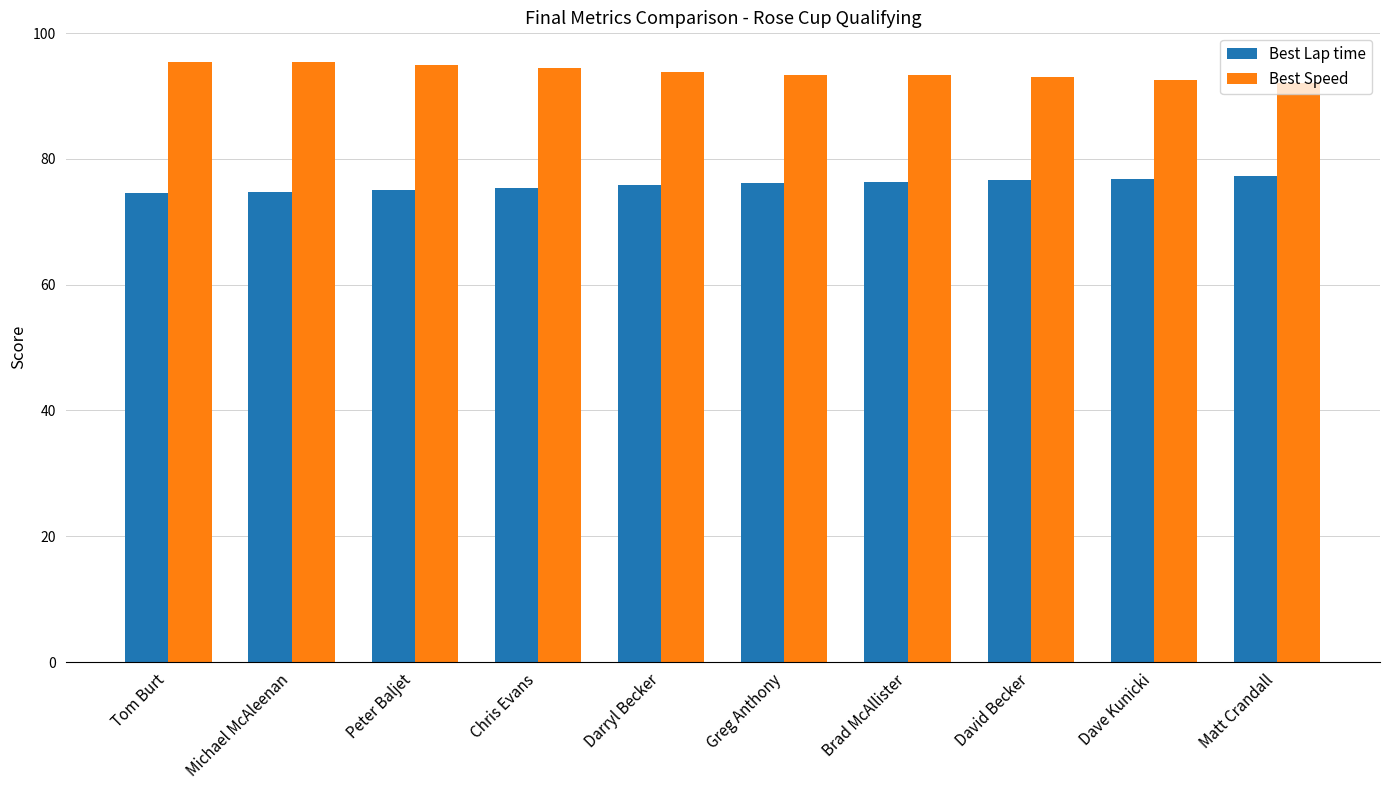

Rank the series by their maximum value, from lowest to highest.

Best Lap time, Best Speed